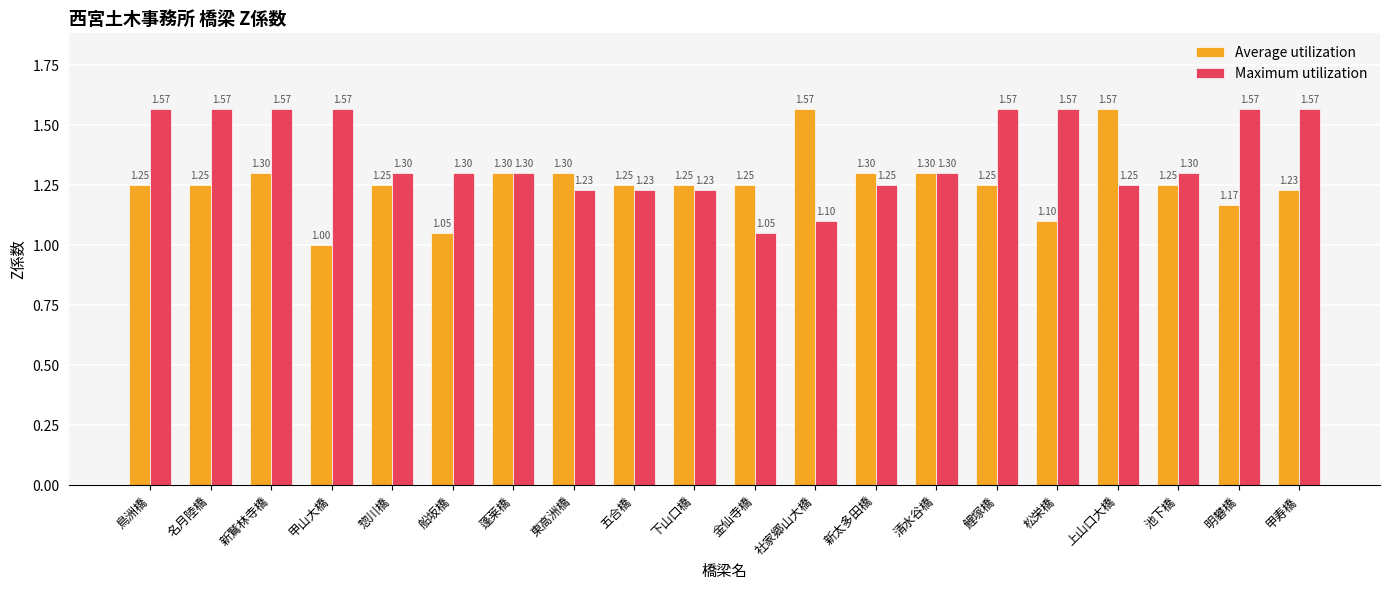

What is the average value of the Average utilization series?

1.3